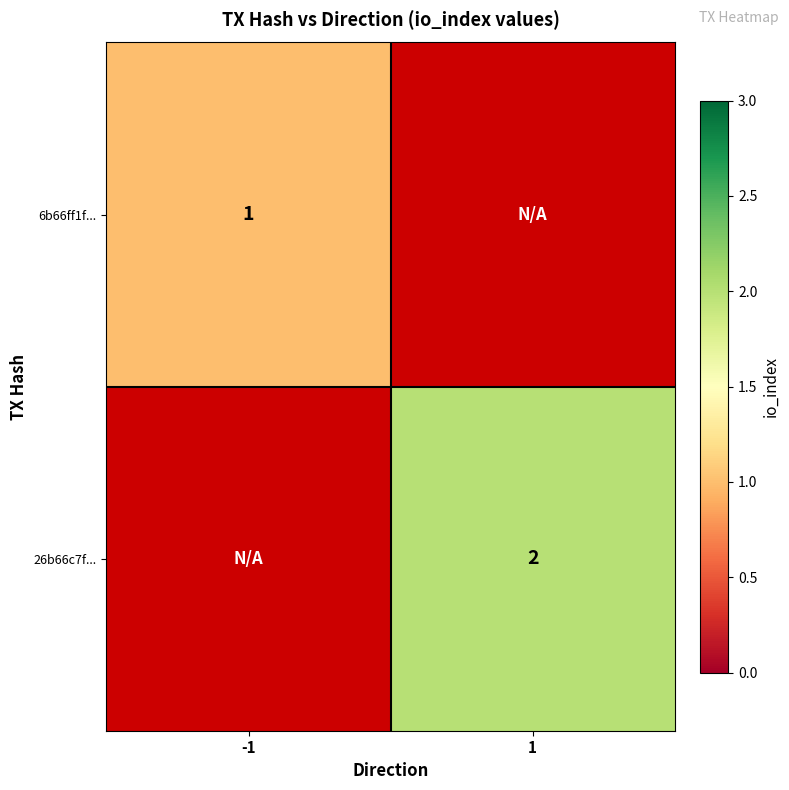

At how many categories does at least one series exceed 1?

1